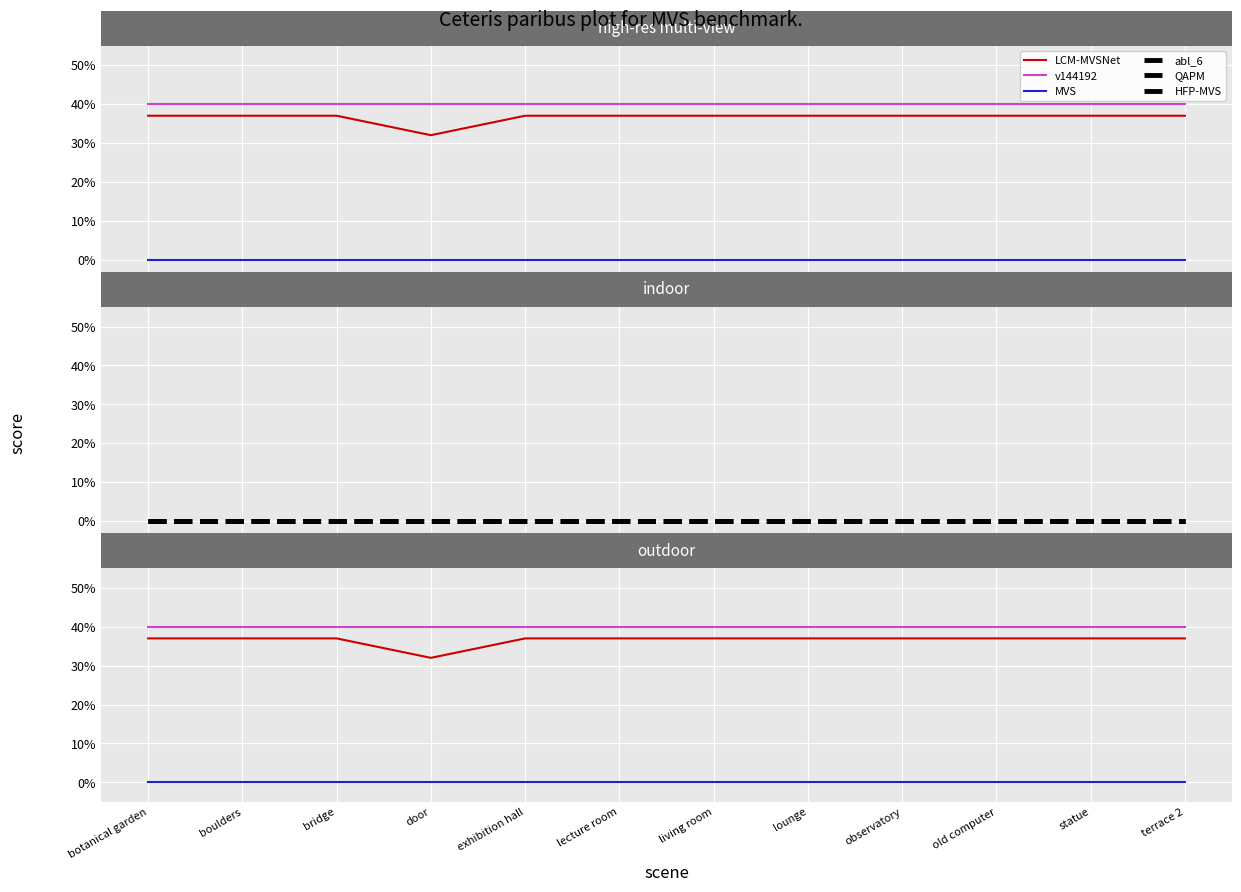

What is the spread (max minus min) of values at observatory?

0.4